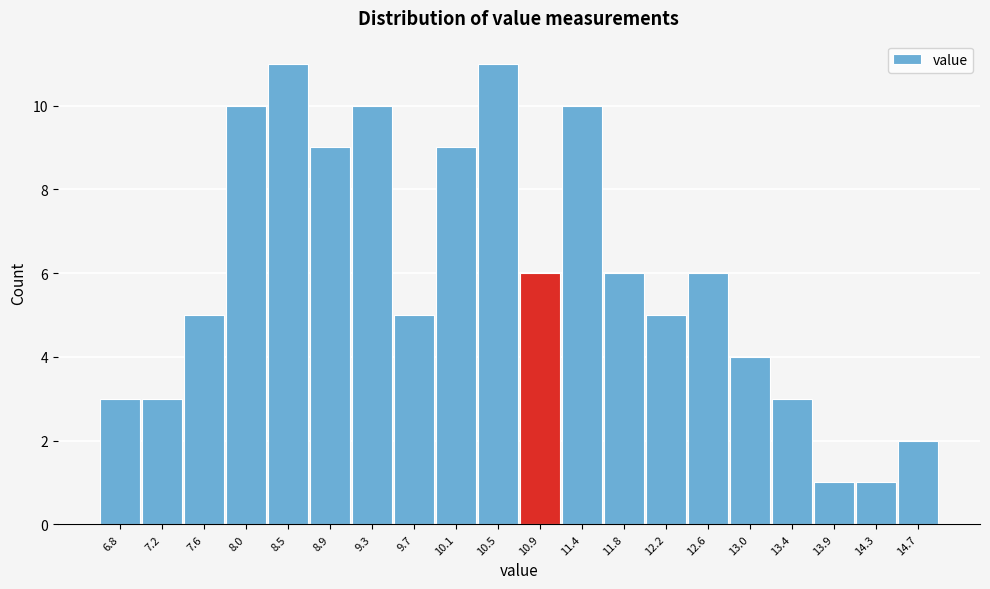

Reading right to left, extract all data points from this chart.

14.7=2	14.3=1	13.9=1	13.4=3	13.0=4	12.6=6	12.2=5	11.8=6	11.4=10	10.9=6	10.5=11	10.1=9	9.7=5	9.3=10	8.9=9	8.5=11	8.0=10	7.6=5	7.2=3	6.8=3